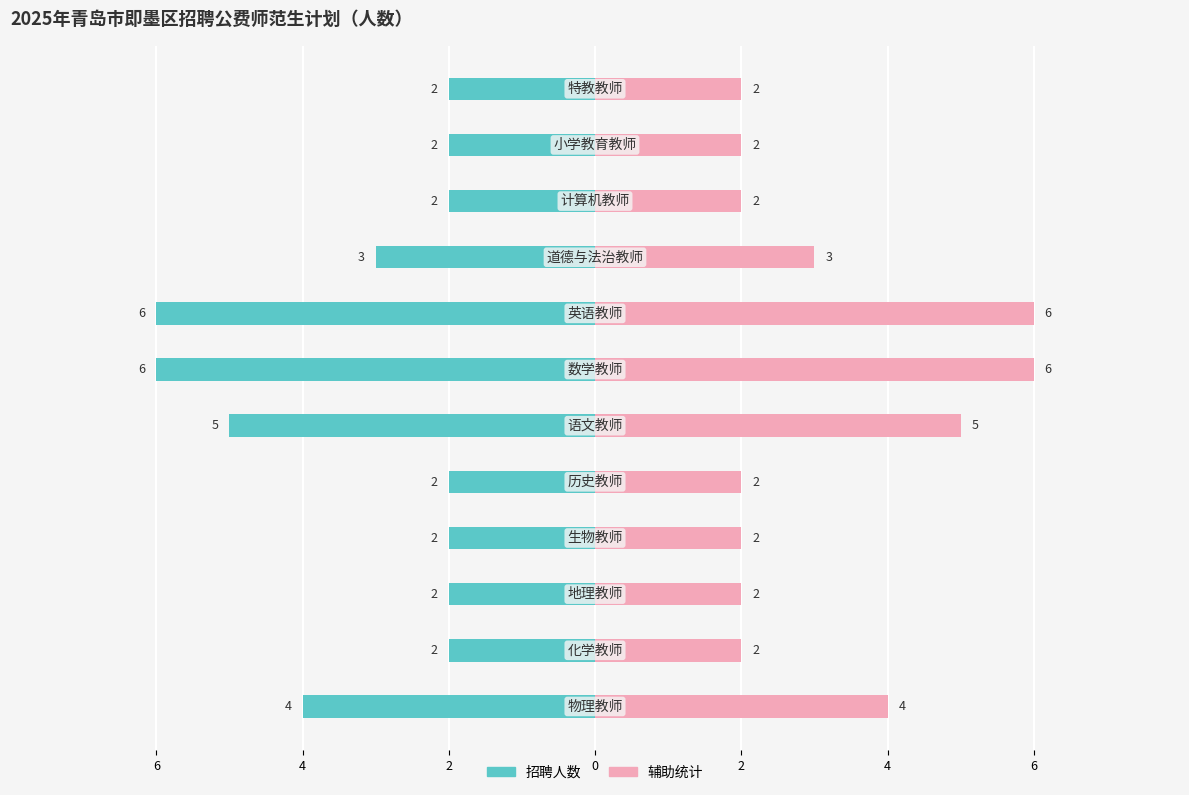

Is it true that 招聘人数 equals -11 at 6?

False